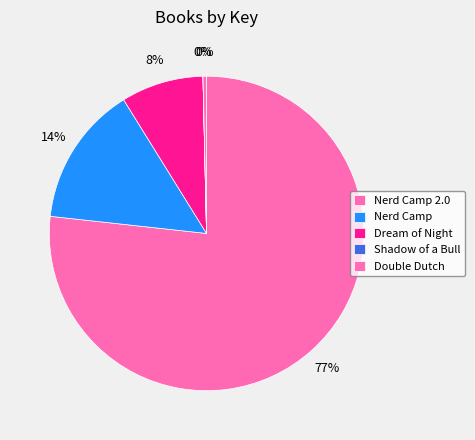

Which category accounts for the majority?

Nerd Camp 2.0